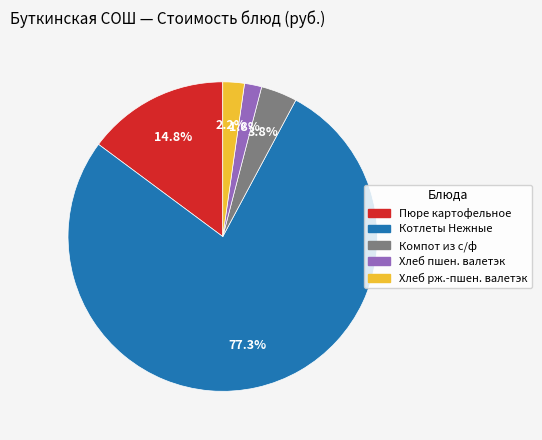

Is there any slice that represents more than half of the pie?

Yes